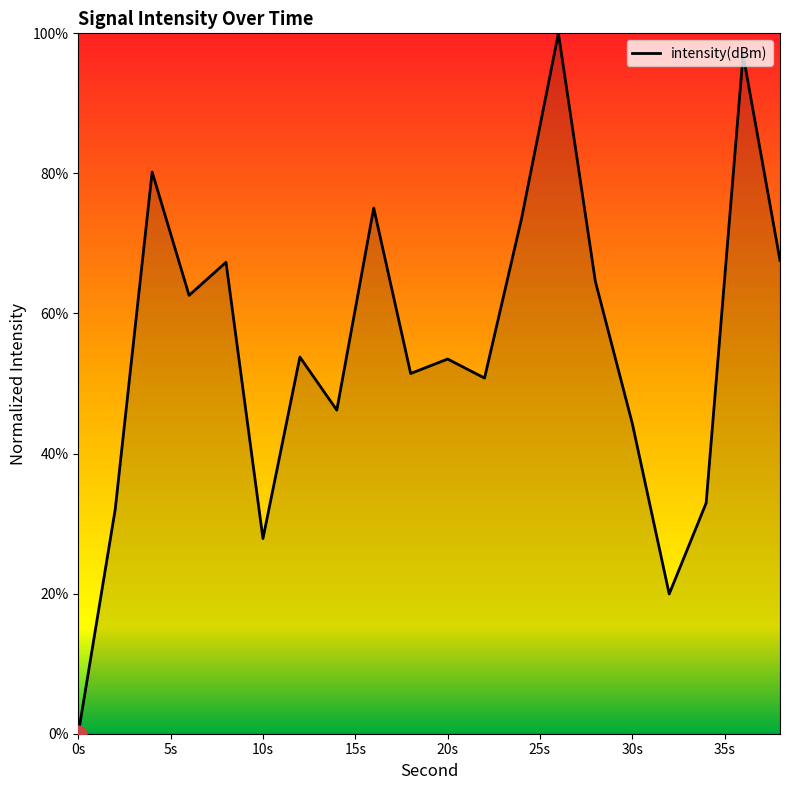

What is the difference between the maximum and minimum values?

100.0